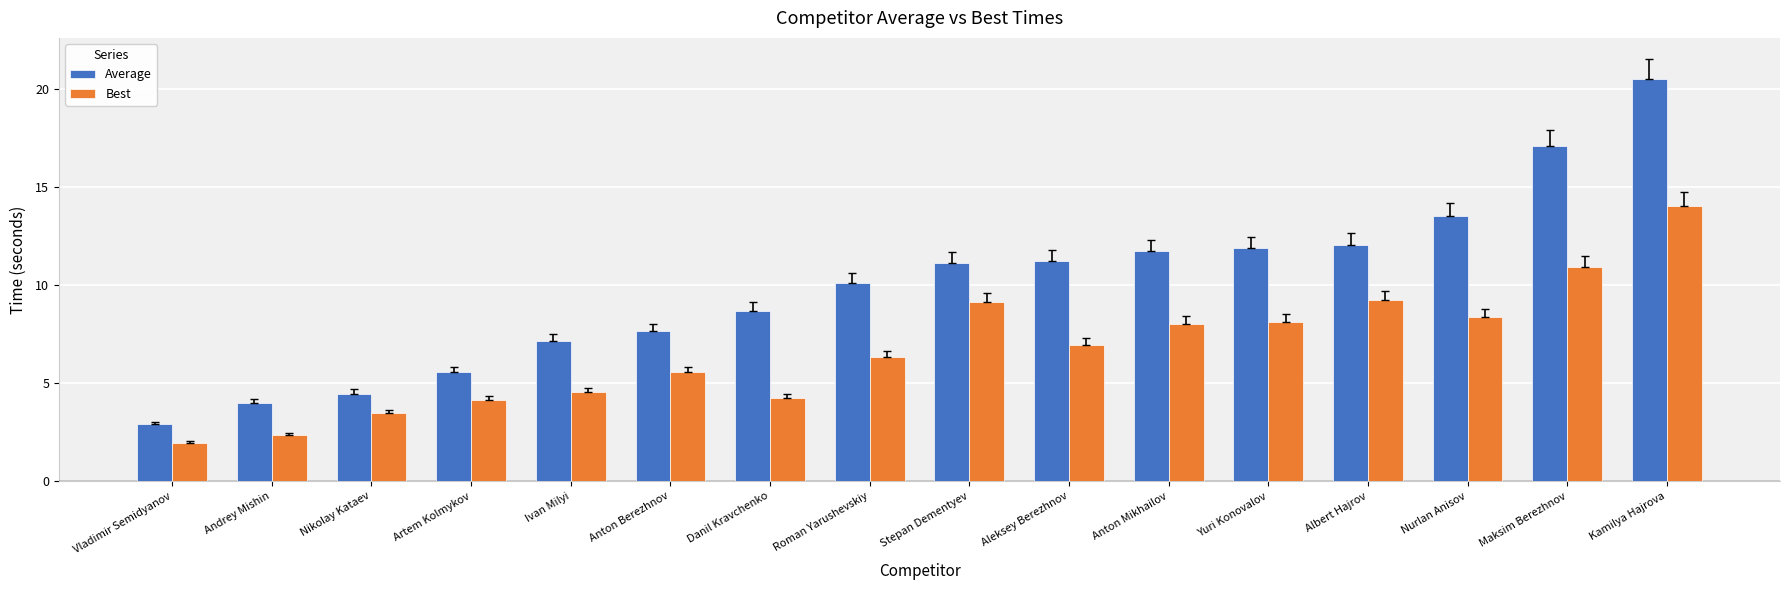

Where is Best nearest to the value 7?

Aleksey Berezhnov